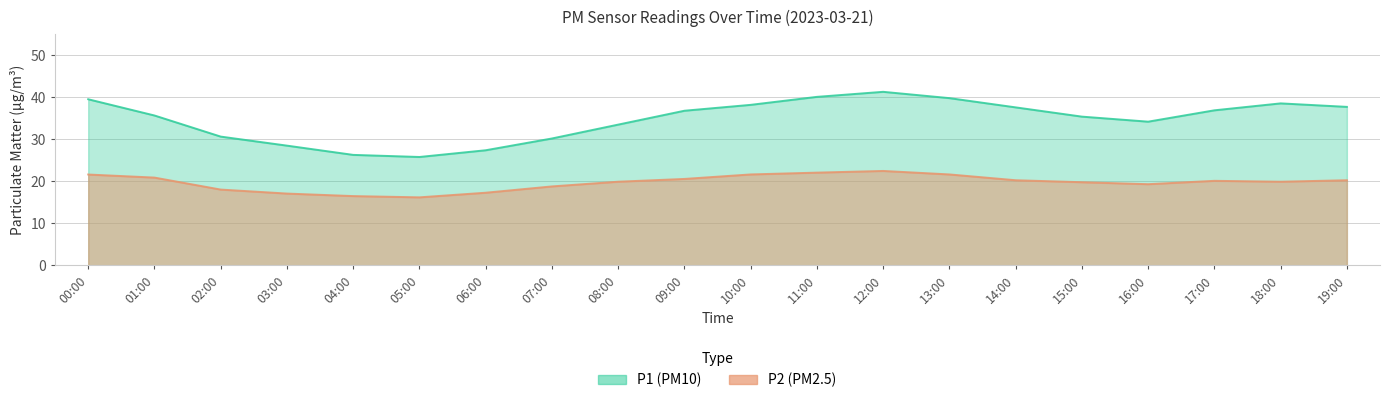

True or false: P2 and P1 cross at least once.

False